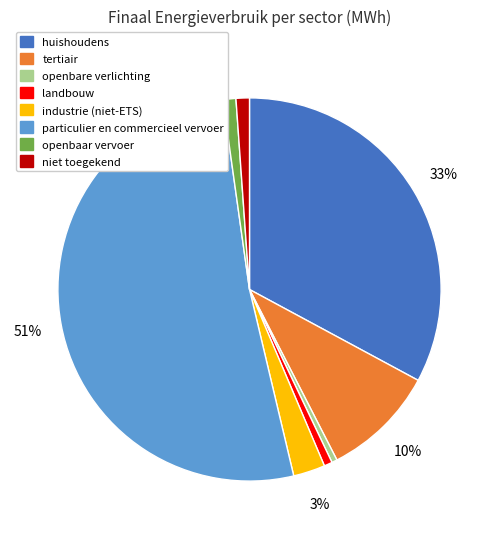

True or false: landbouw accounts for 1% of the total.

True